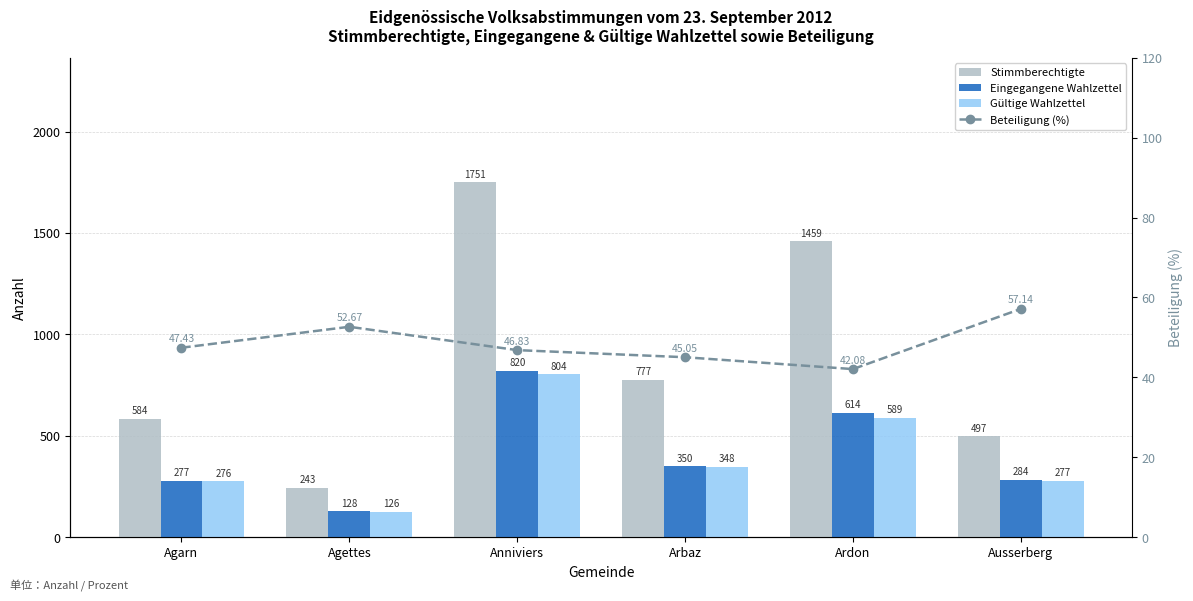

At how many categories does at least one series exceed 240?

6